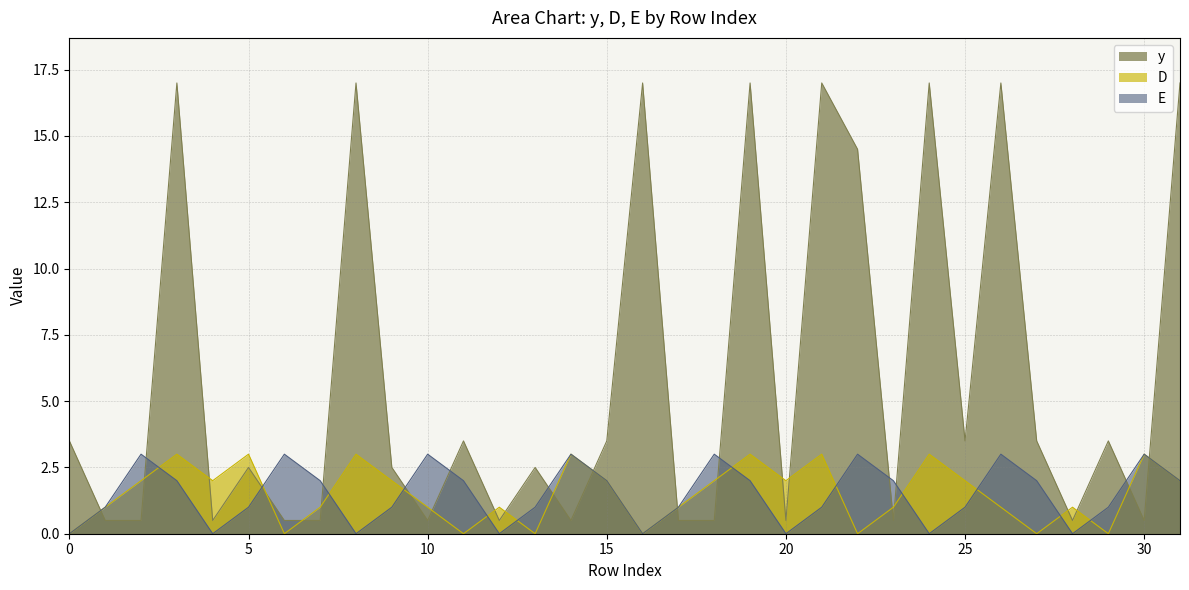

How many times do D and y cross each other?

22